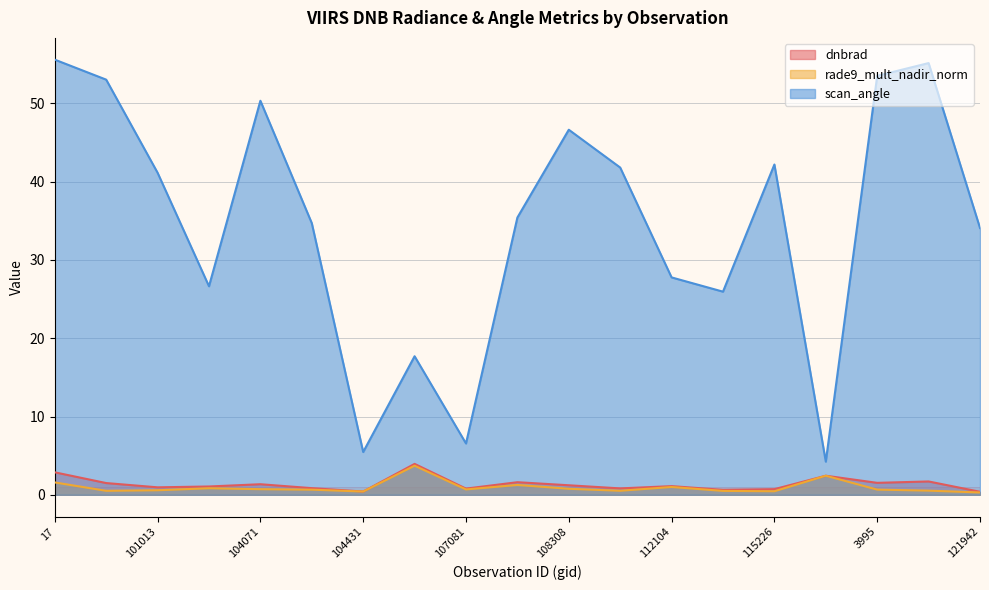

Does the chart display data point markers on the line(s)?

No